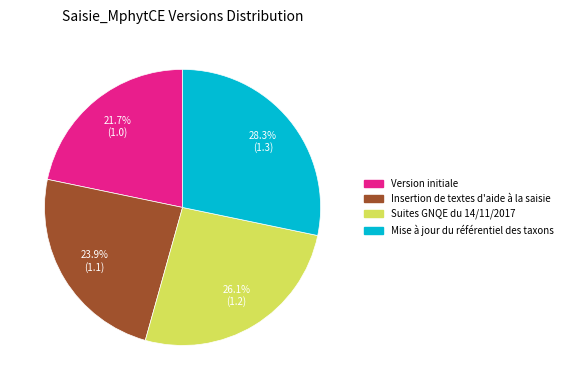

Count the number of slices in the pie.

4